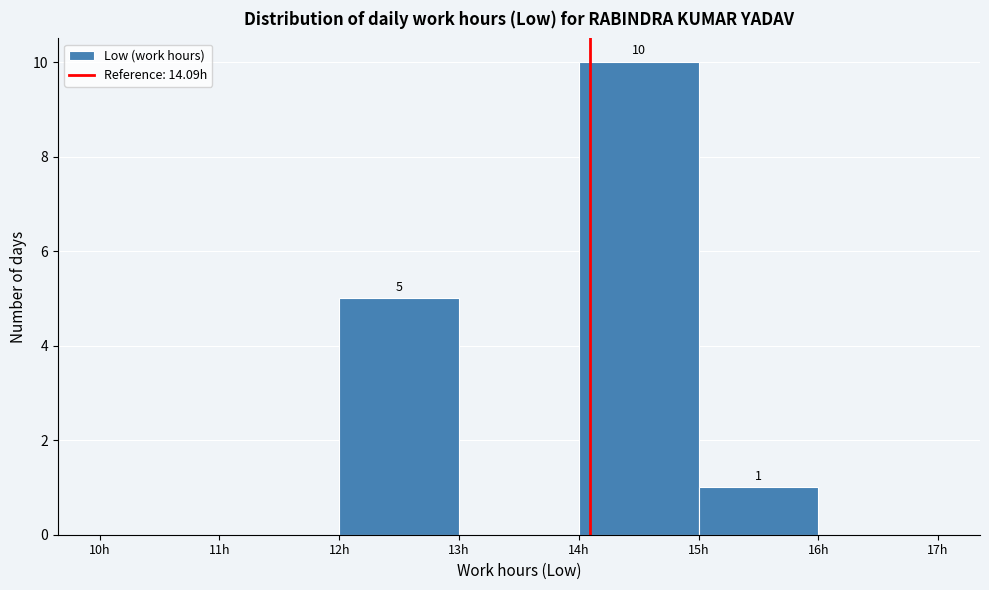

Over which range of the x-axis is the bar tallest?

14 to 15